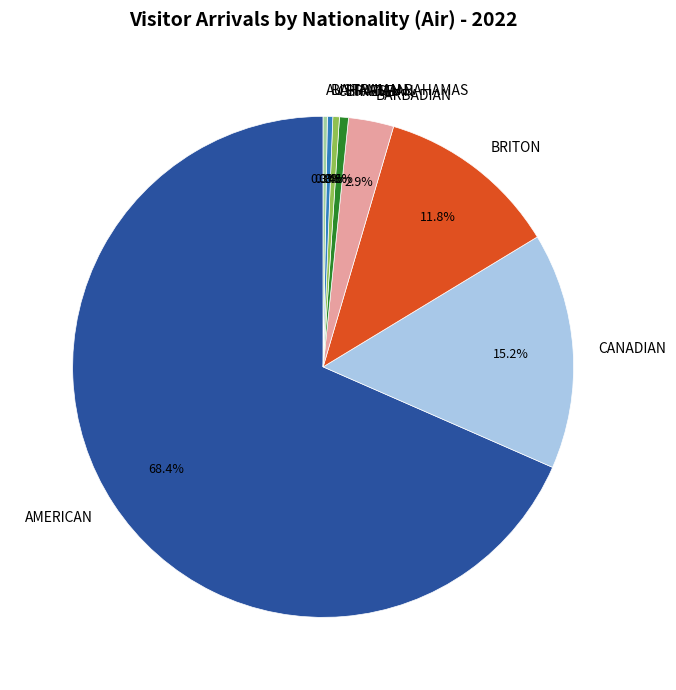

To the nearest percent, what is the difference between the largest and smallest slice percentages?

68%